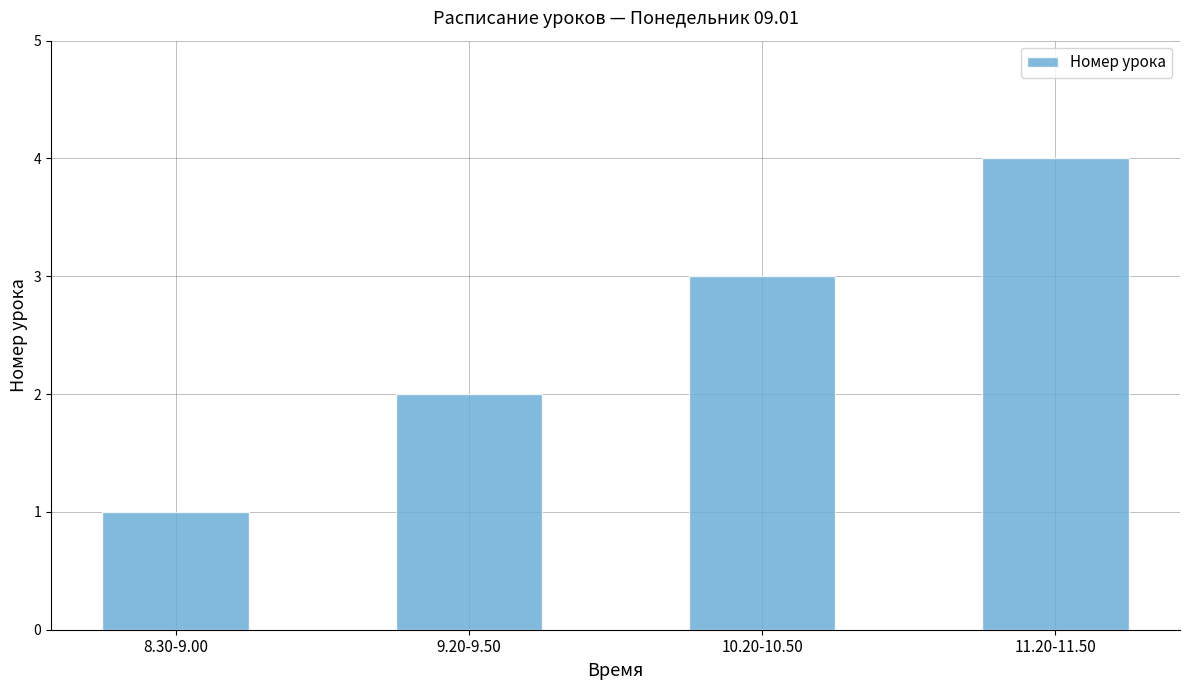

How many categories are shown in the chart?

4